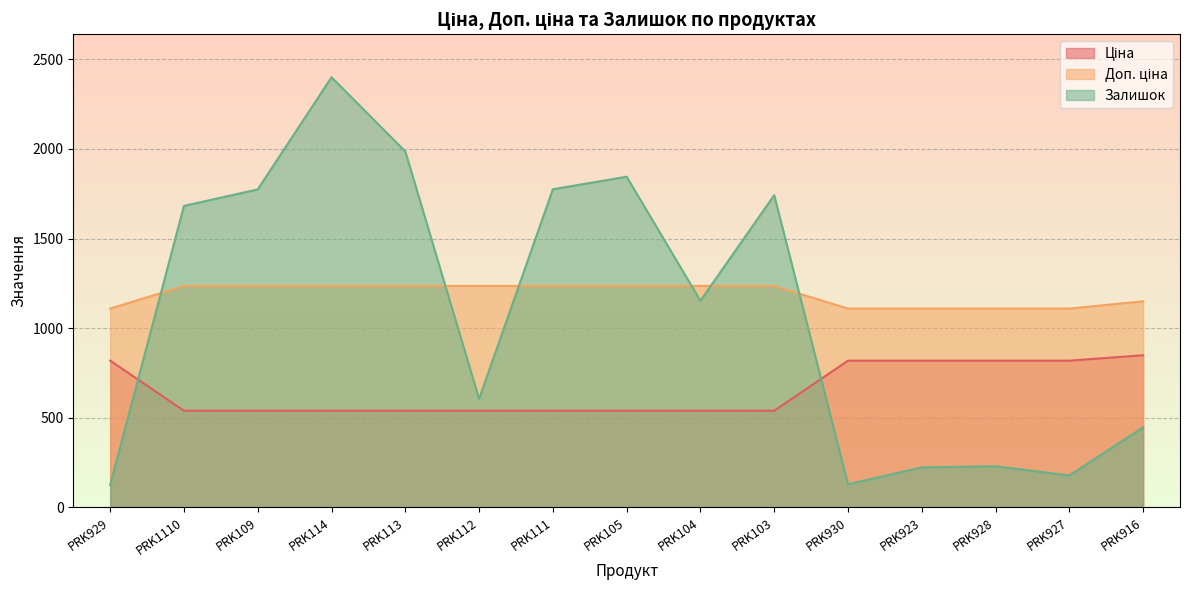

True or false: Залишок has more than 2 interior local peaks.

True